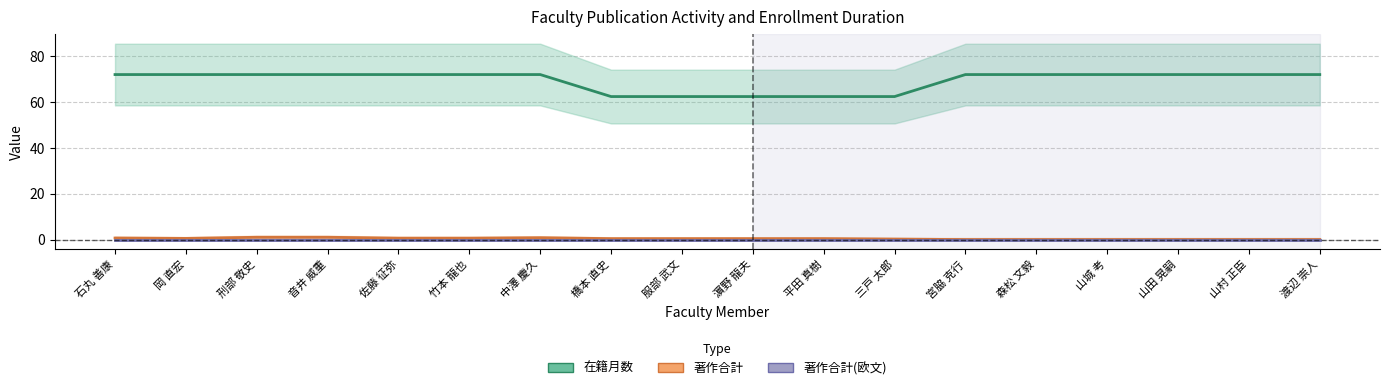

What position from the right is 山村 正臣?

2